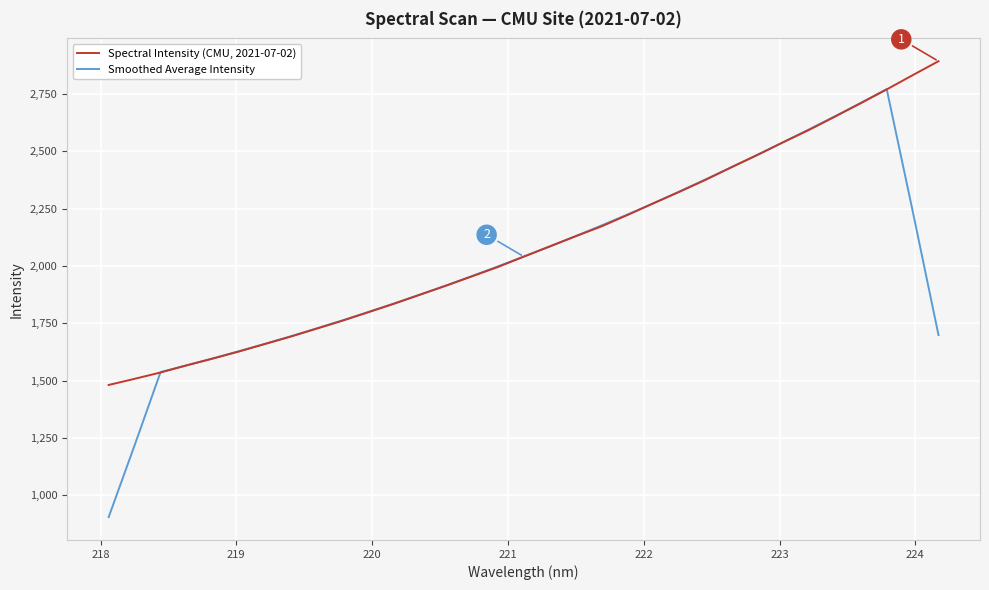

Rank the series by their maximum value, from highest to lowest.

Spectral Intensity (CMU, 2021-07-02), Smoothed Average Intensity